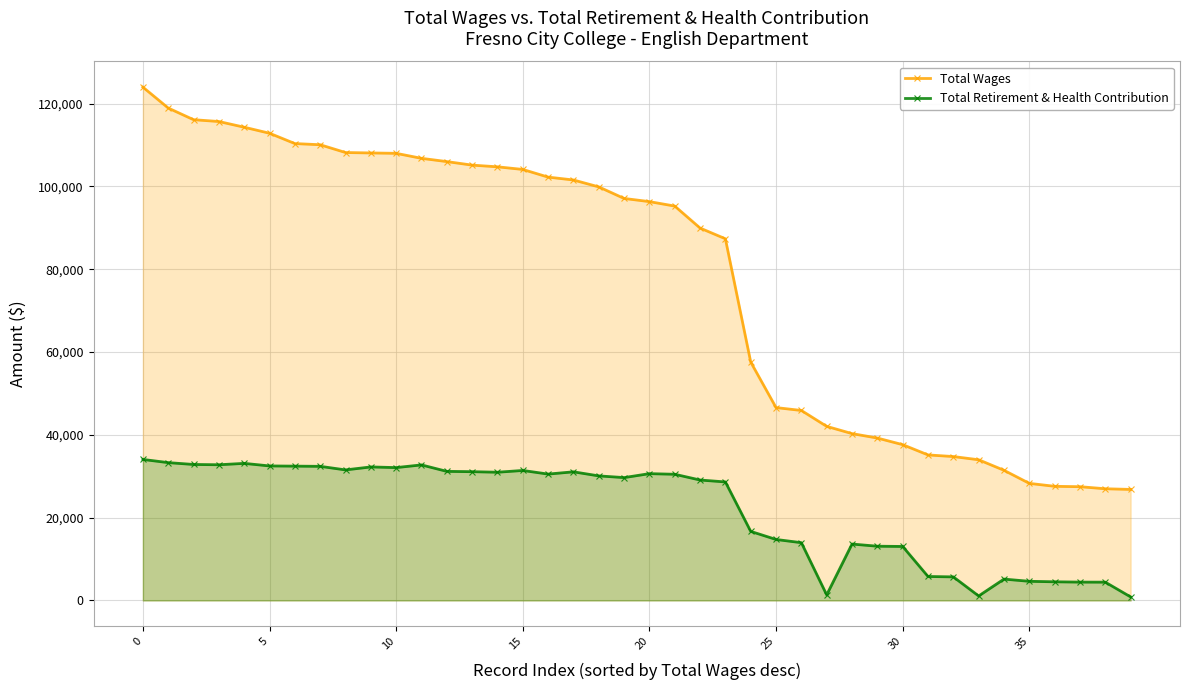

Does the chart display data point markers on the line(s)?

Yes